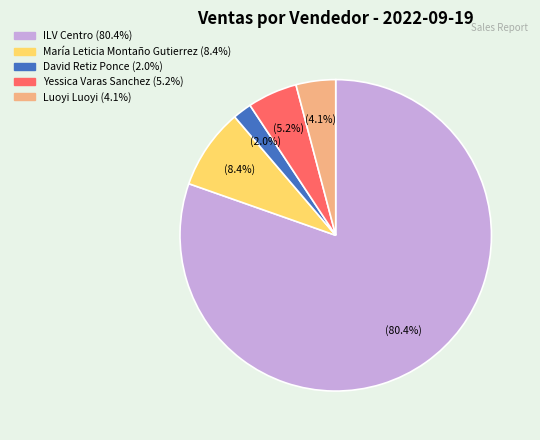

Is there a majority slice in this chart?

Yes